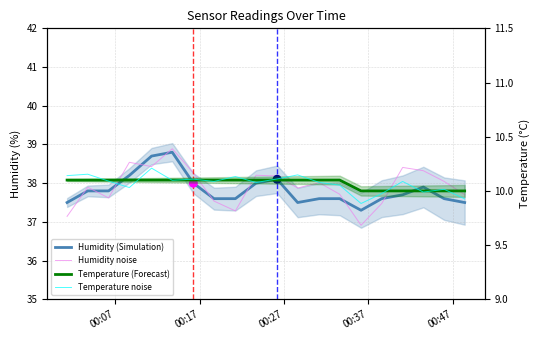

What are all the series names shown in the legend?

Humidity (Simulation), Humidity noise, Temperature (Forecast), Temperature noise